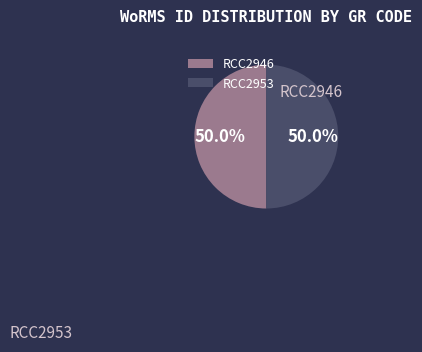

Approximately how many times larger is the value at RCC2946 compared to RCC2953?

1.0